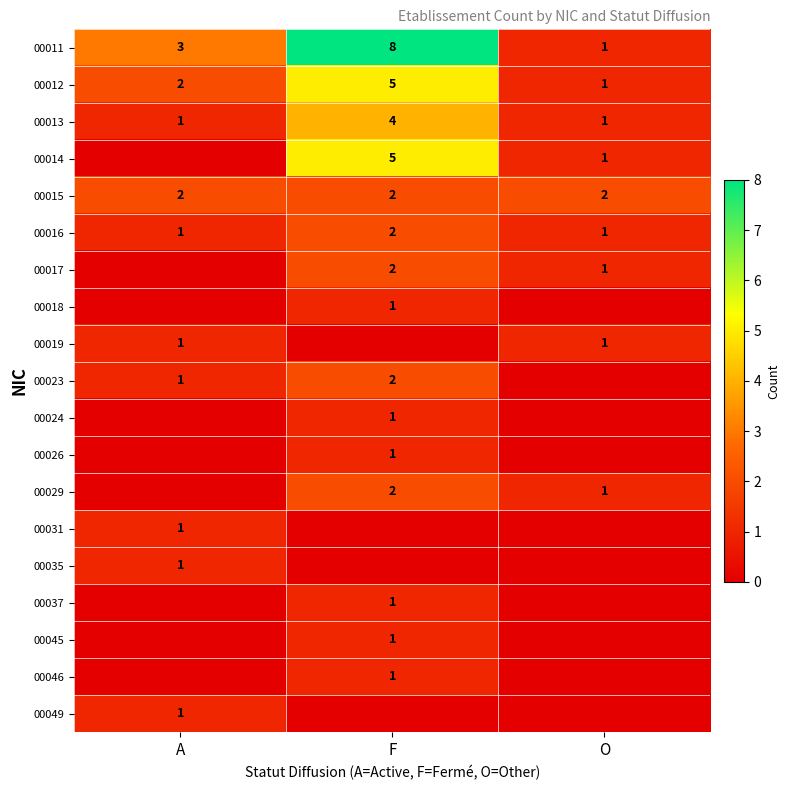

What is the difference between the 00011 values at F and O?

7